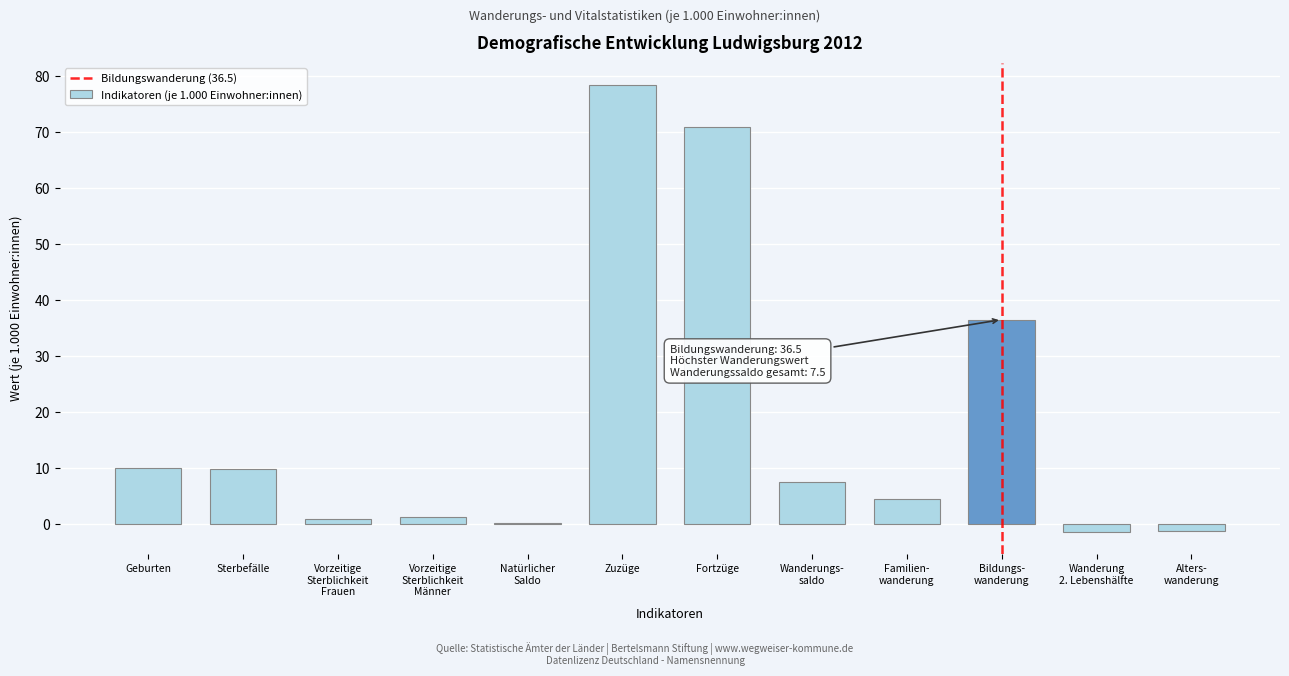

What is the sum of all values?

217.2